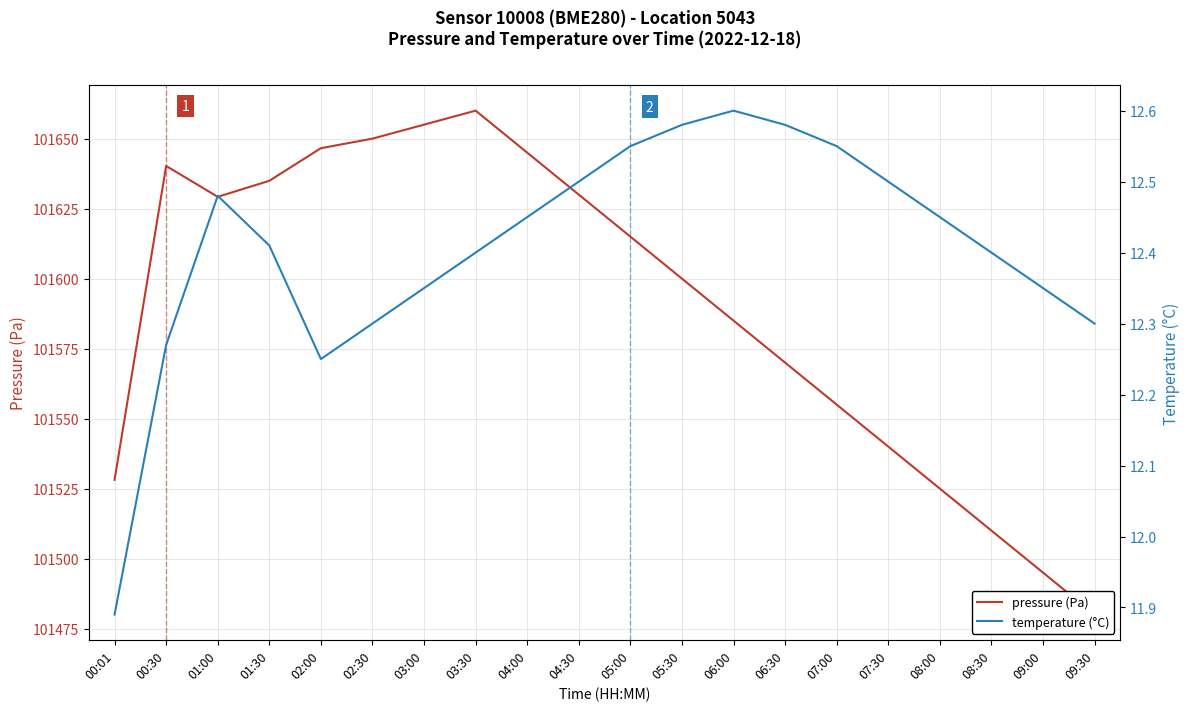

At 01:30, list the series in order from smallest to largest.

temperature (°C), pressure (Pa)